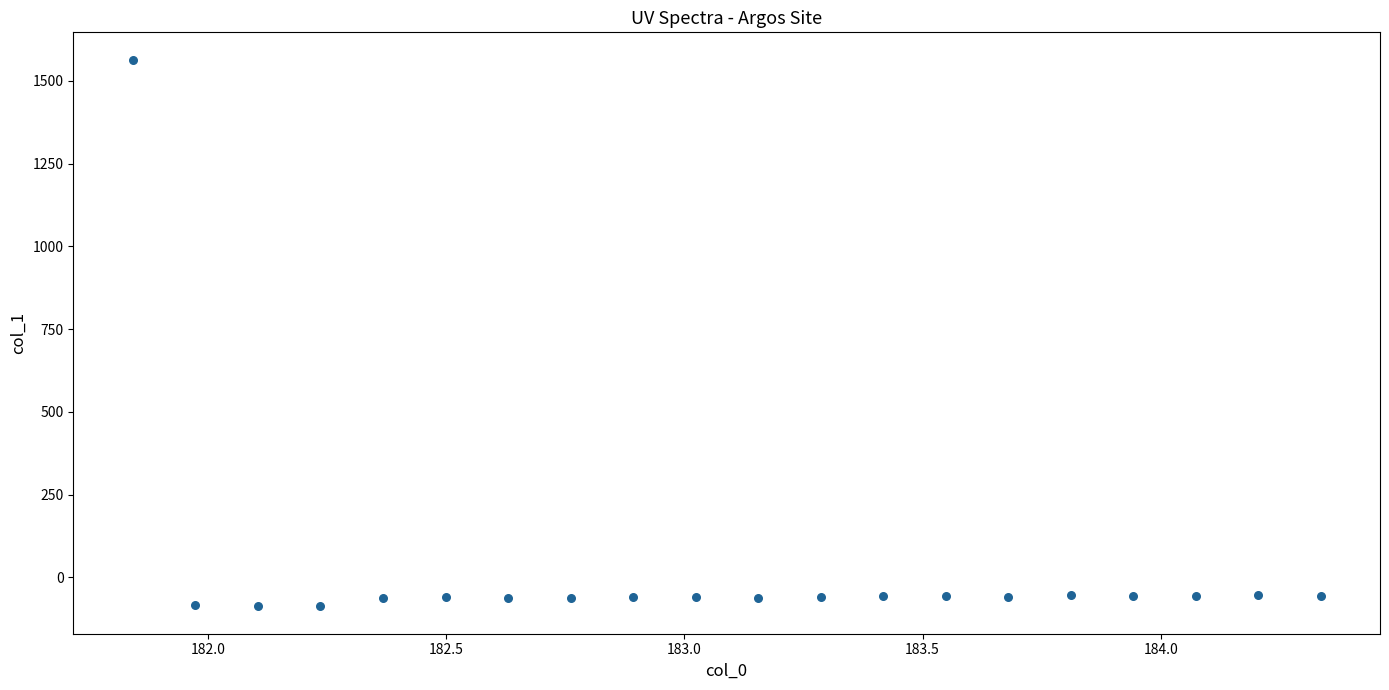

What is the range of X values (max minus min)?

2.5